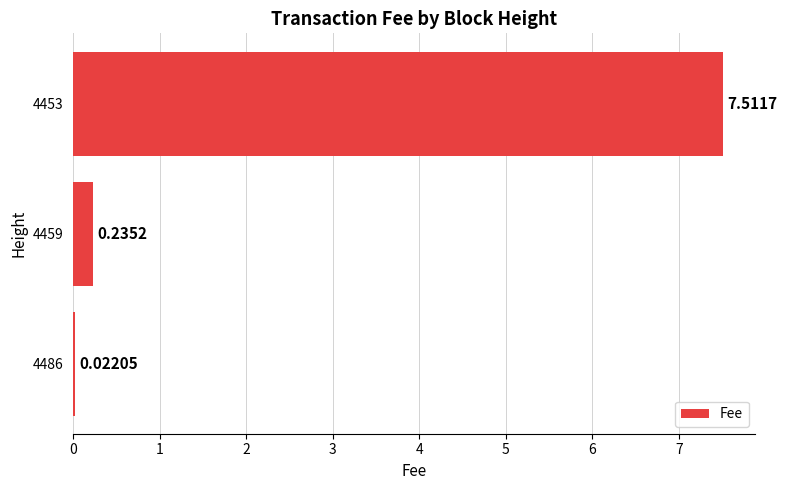

What is the change in value from 4486 to 4453?

+7.5